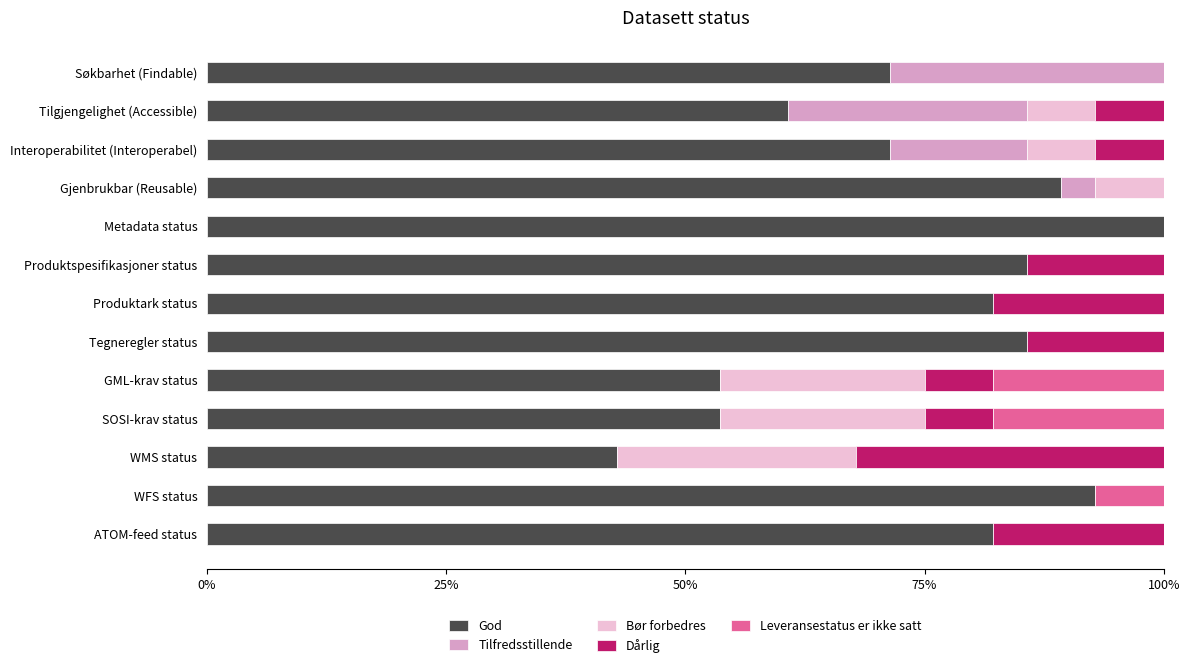

The value of God at Produktark status is 138.6. True or false?

False